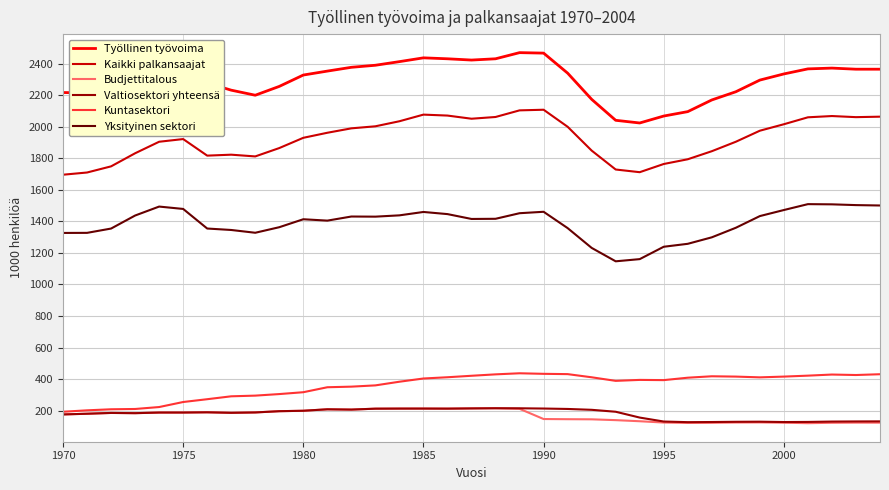

What is the highest value of the Työllinen työvoima series?

2470.0